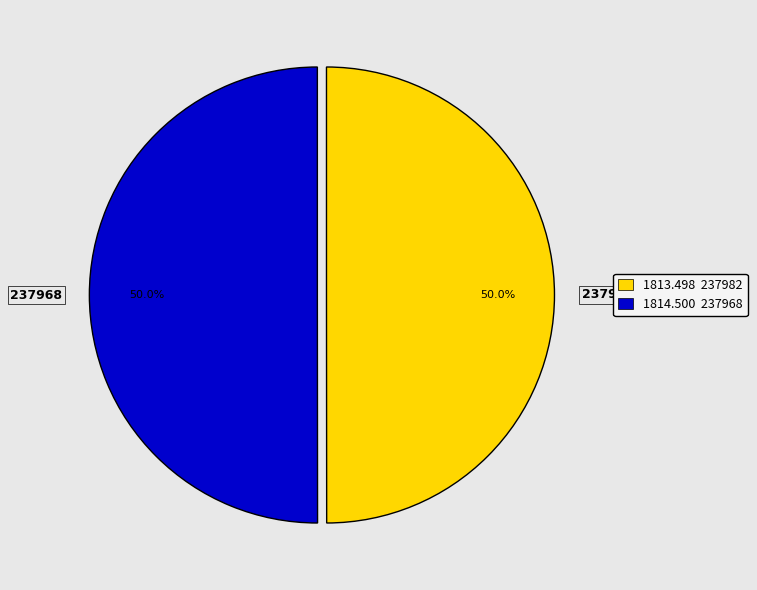

Combined, what portion of the pie is 237968 and 237982?

100.0%